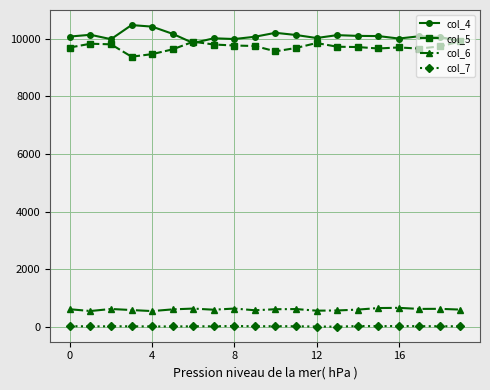

True or false: col_6 and col_5 intersect in this chart.

False